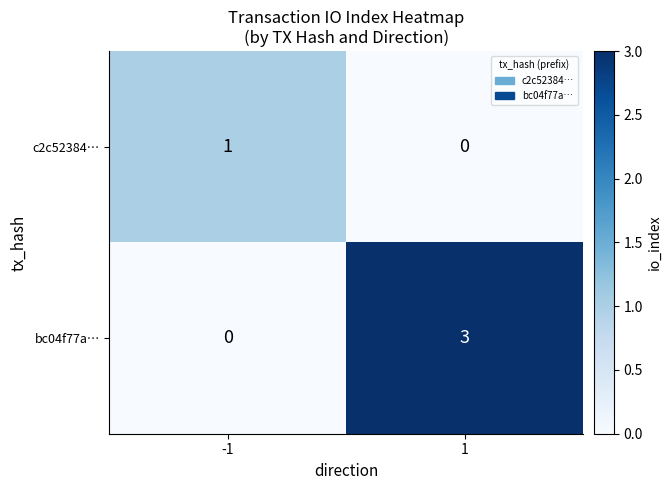

What is the highest value of the bc04f77a… series?

3